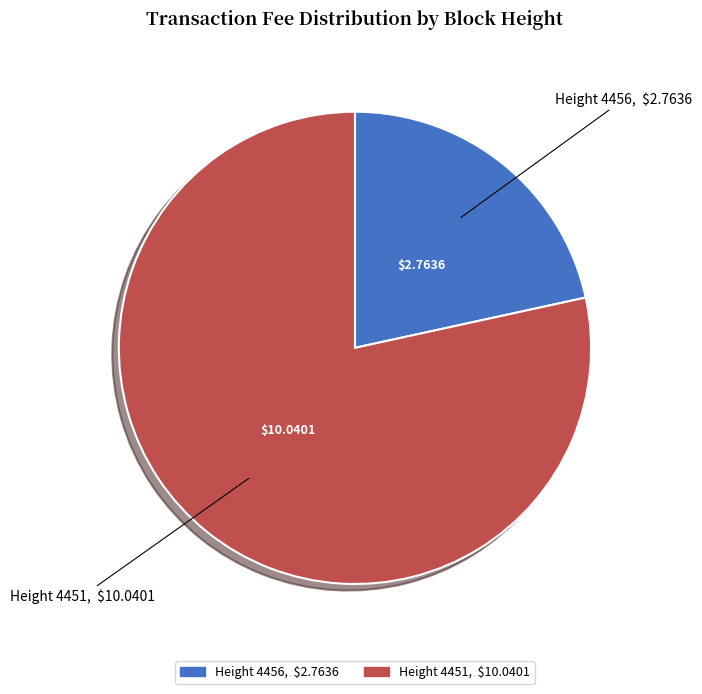

Is there any slice that represents more than half of the pie?

Yes